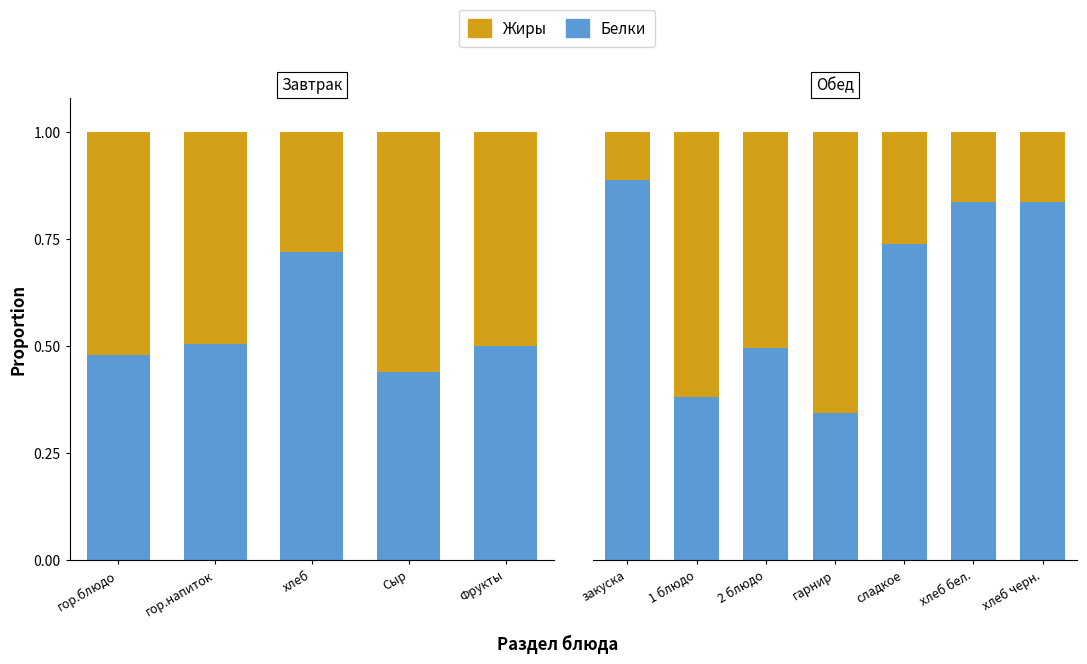

List the series in order of their overall mean, lowest first.

Жиры, Белки